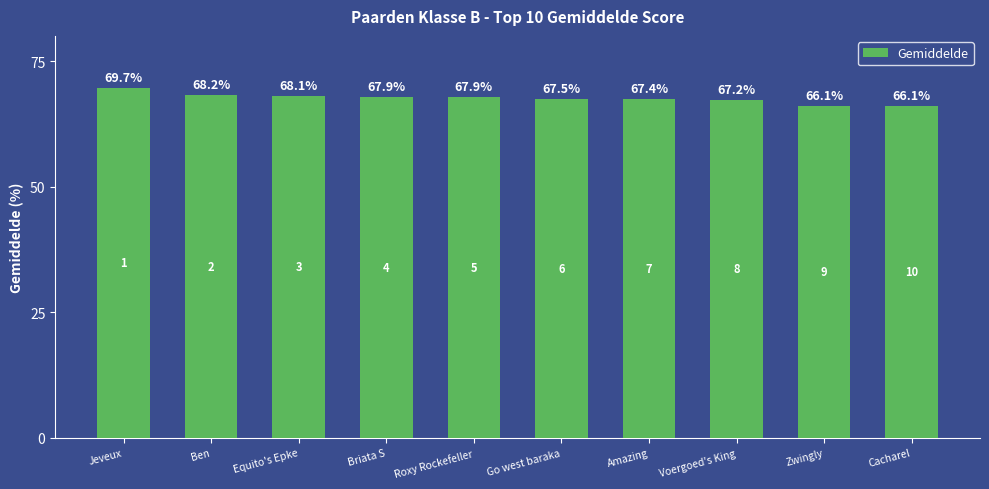

What is the change in value from Ben to Voergoed's King?

-0.9